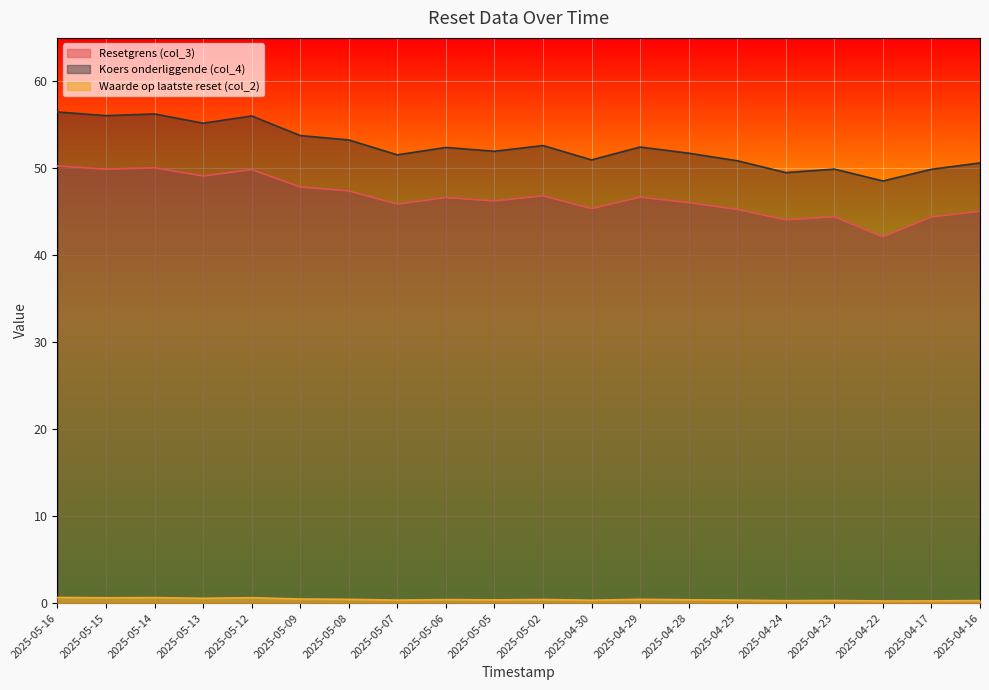

True or false: Resetgrens (col_3) and Waarde op laatste reset (col_2) cross at least once.

False